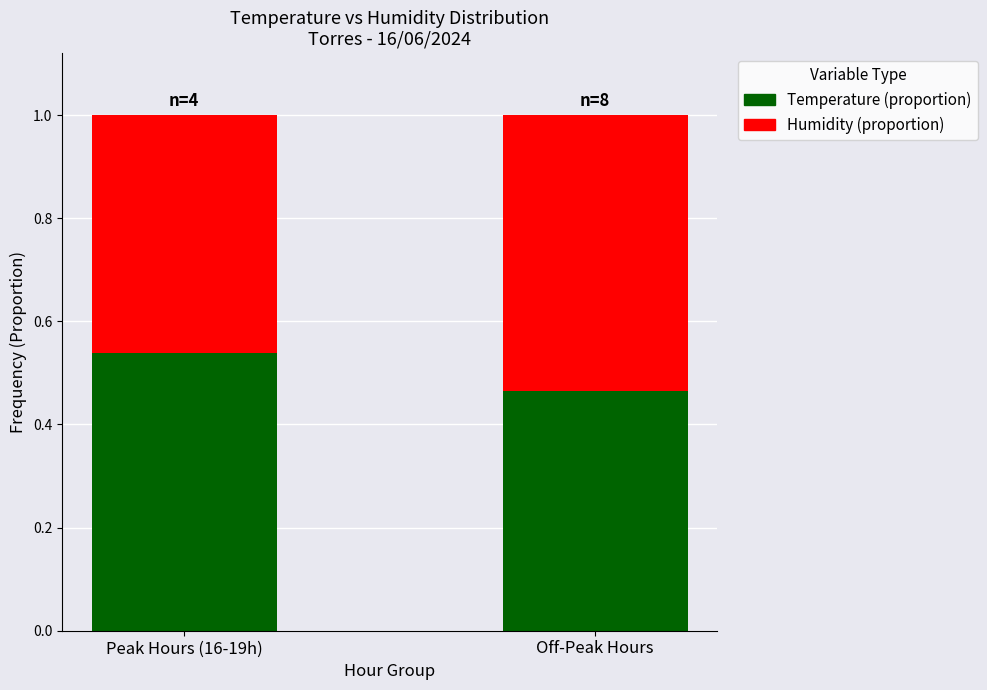

Where is Temperature (proportion) nearest to the value 0?

Off-Peak Hours